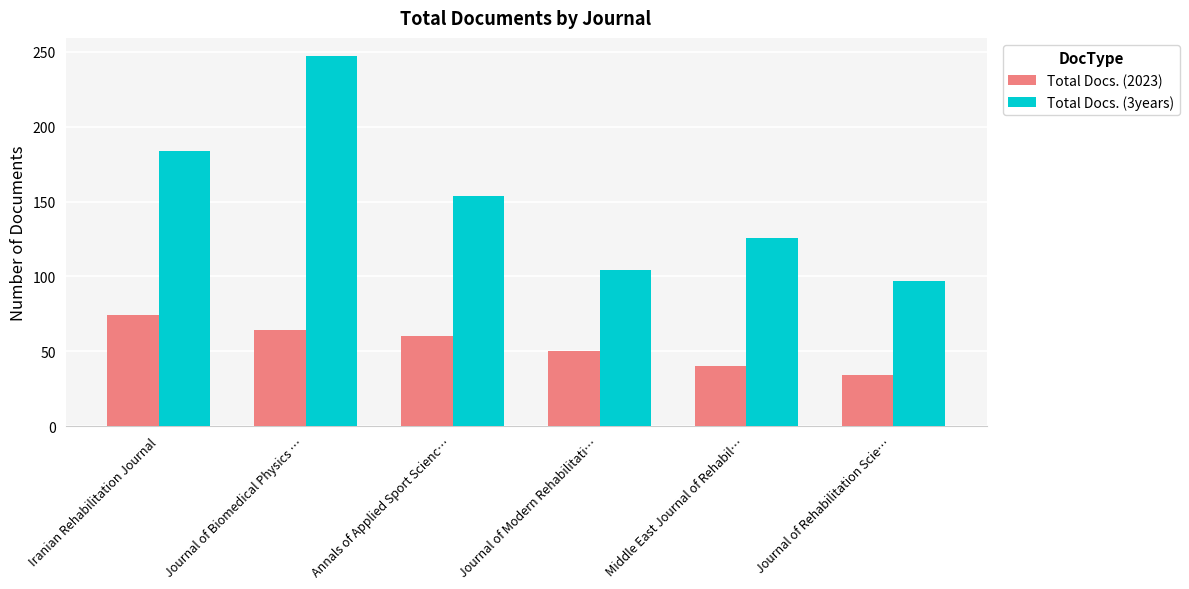

What is the greatest value displayed?

247